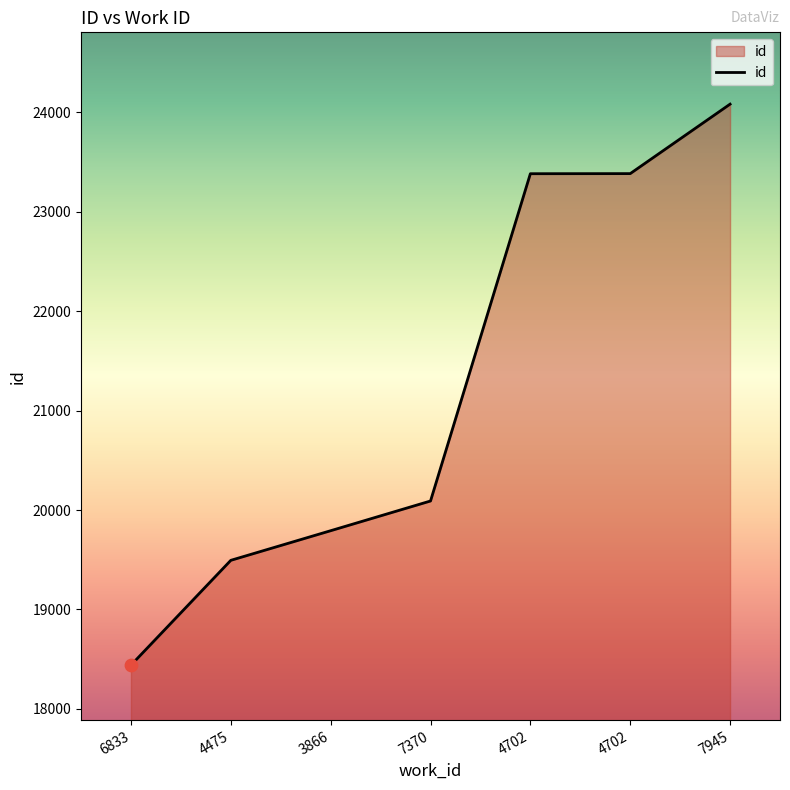

Approximately how many times larger is the value at 7370 compared to 4702?

0.9